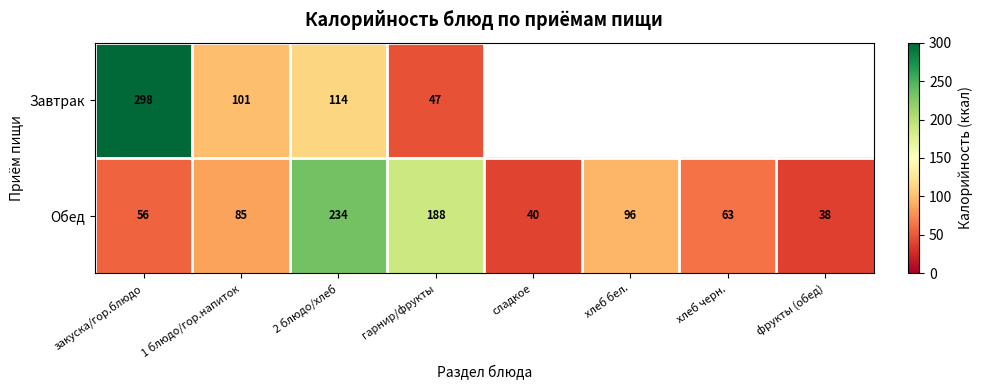

What is the minimum value shown in the chart?

38.0